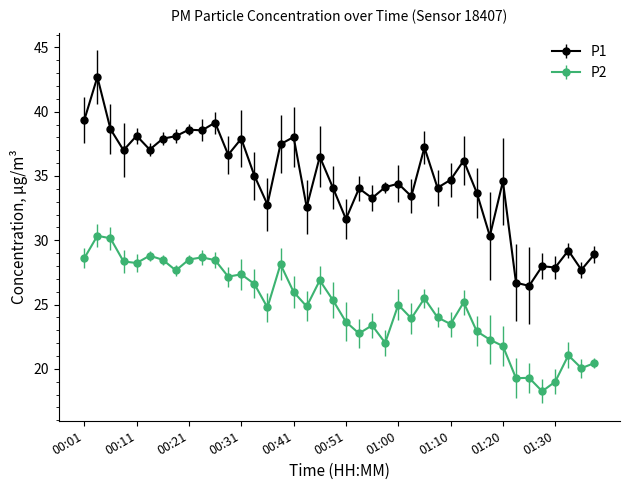

Rank the series by their maximum value, from lowest to highest.

P2, P1